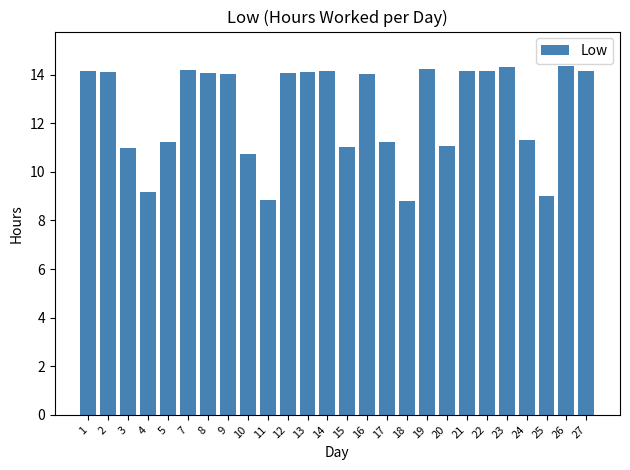

What is the smallest value displayed?

8.8